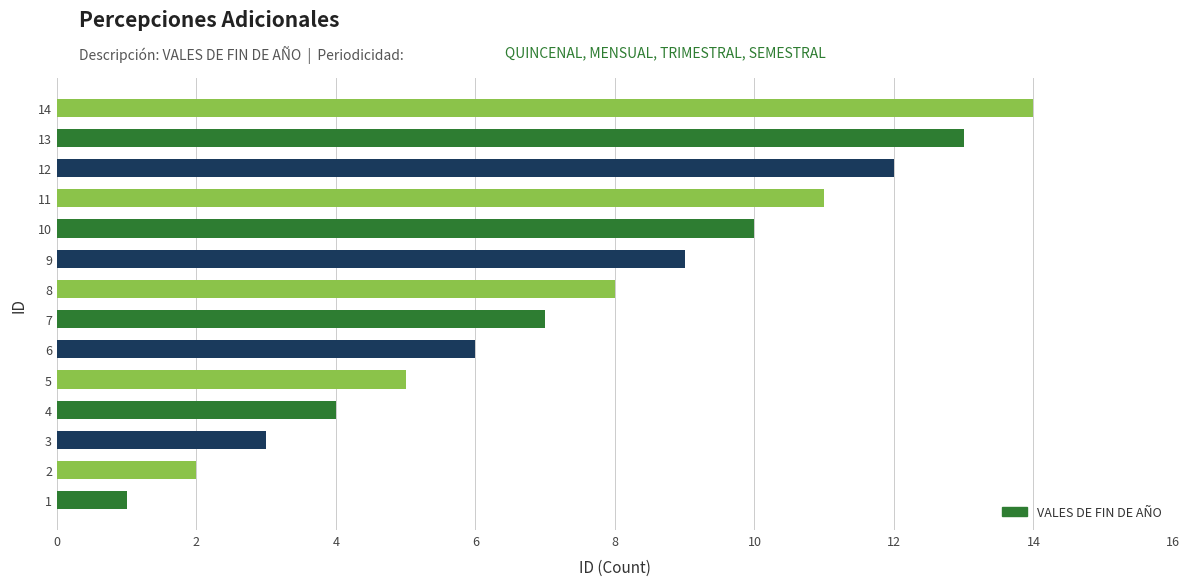

How many bars are there in total?

14